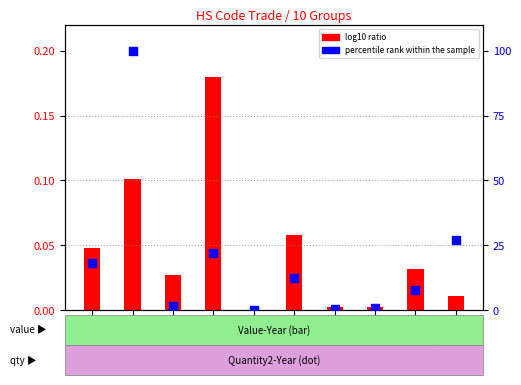

Which series reaches the minimum Y coordinate?

log10 ratio